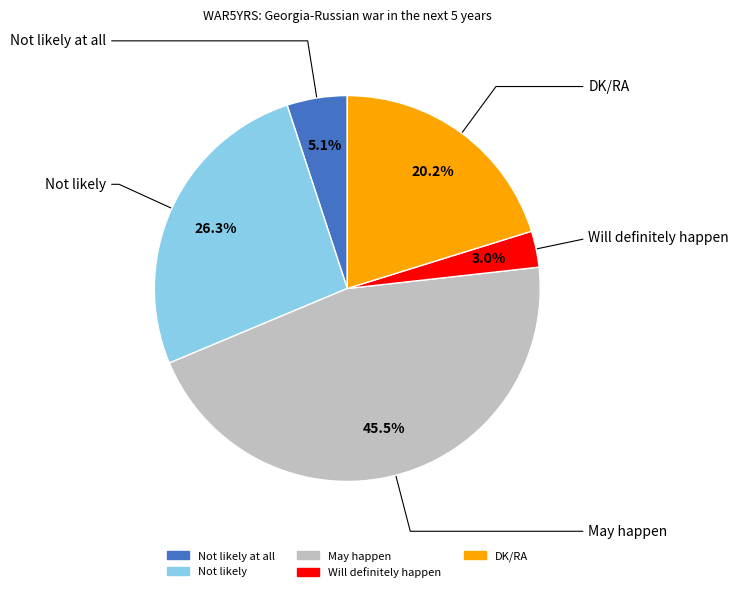

Does any single category account for the majority?

No